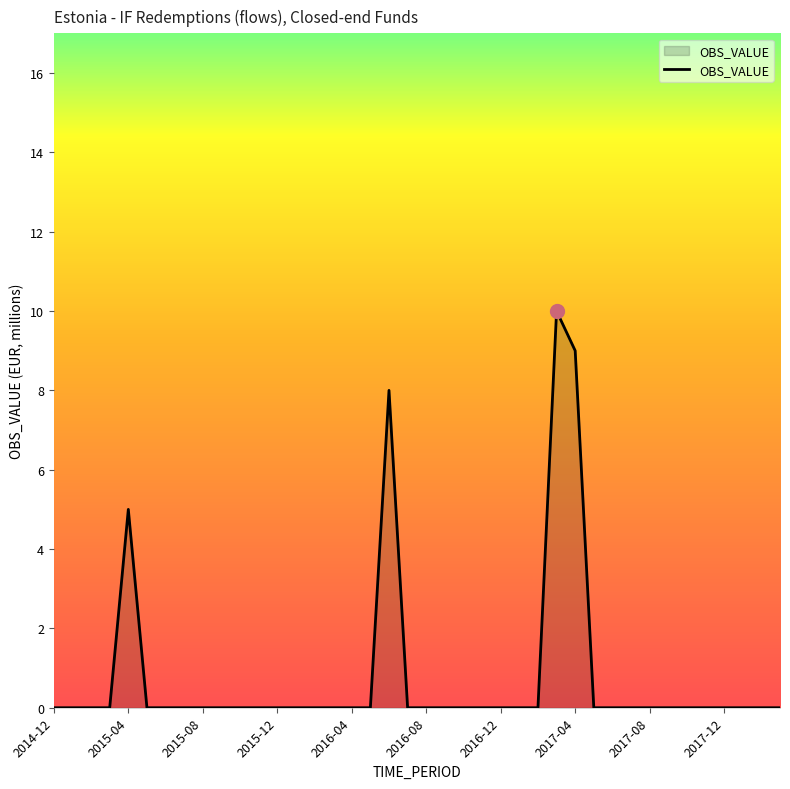

True or false: there are more than 2 points higher than both neighbors.

True